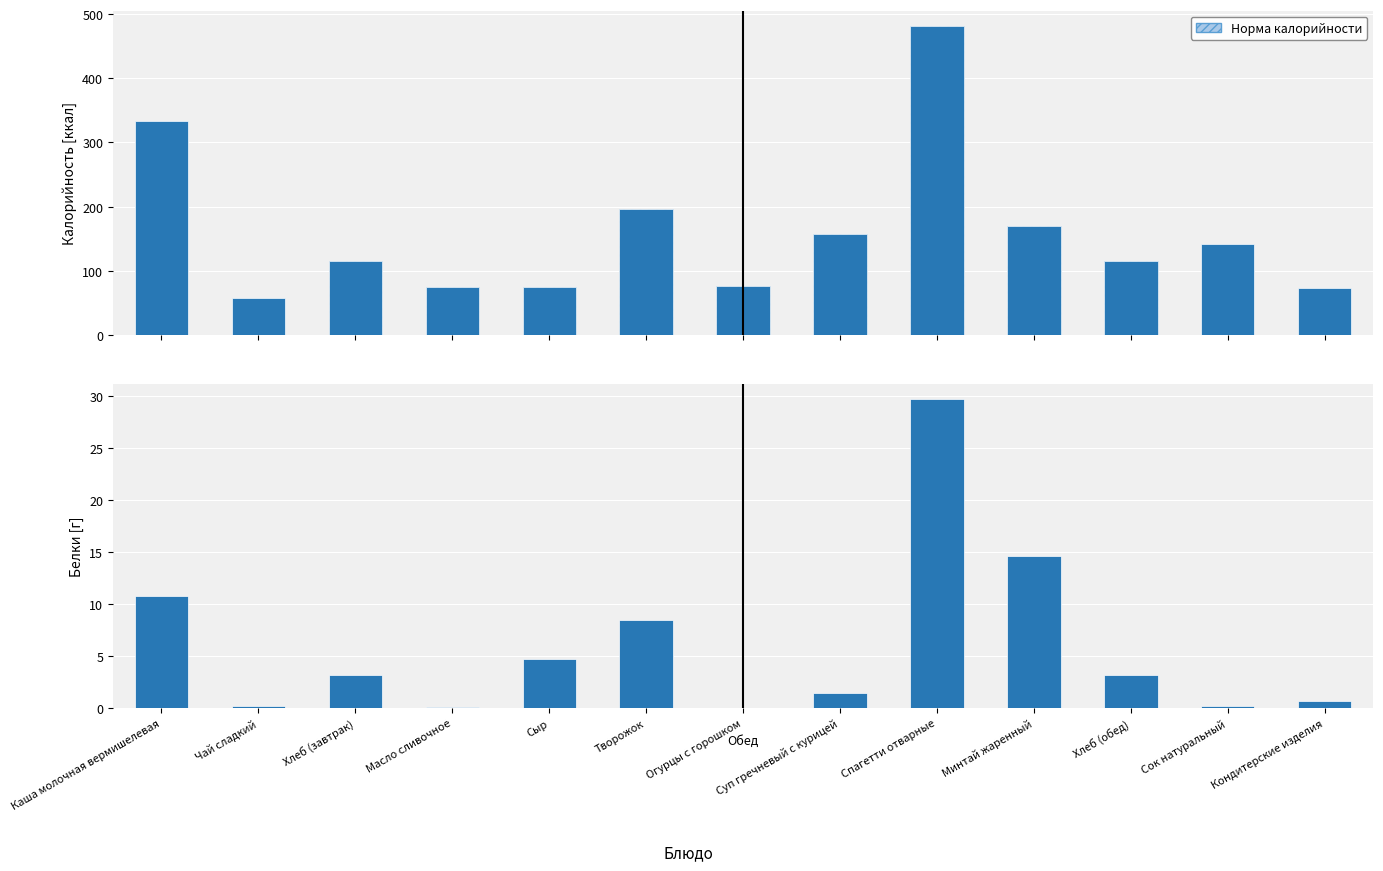

What is the sum of the Калорийность values at Суп гречневый с курицей and Масло сливочное?

232.8